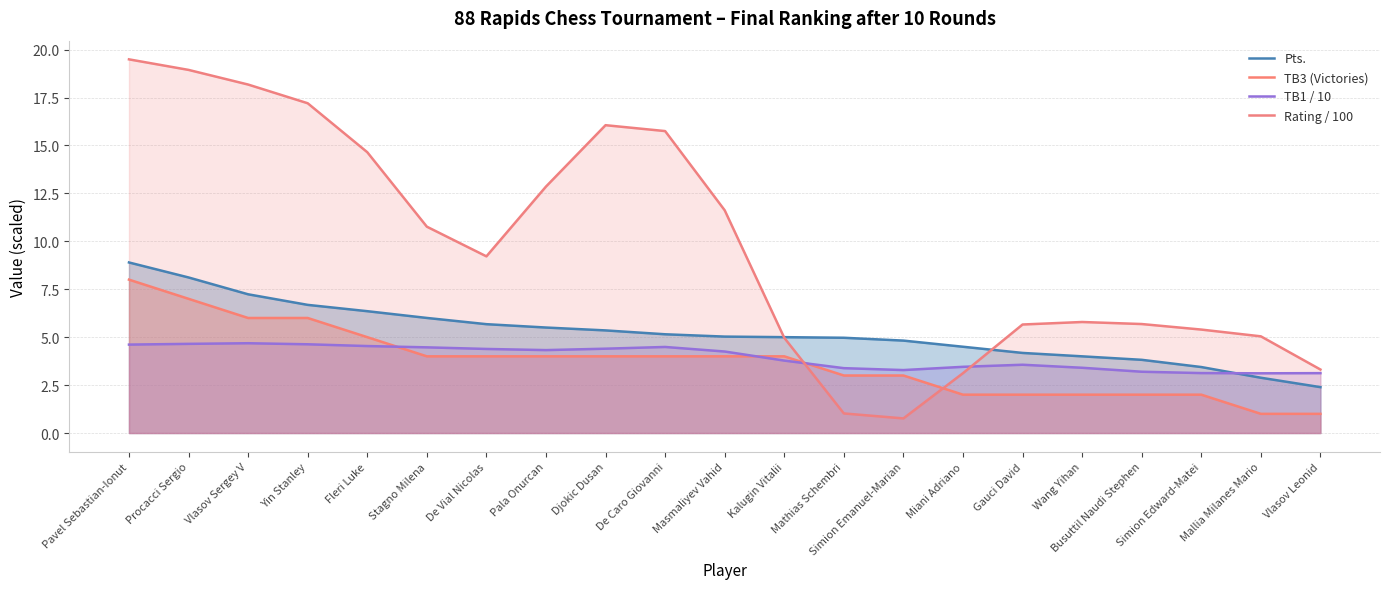

At which label is TB3 (Victories) closest to 4?

Stagno Milena